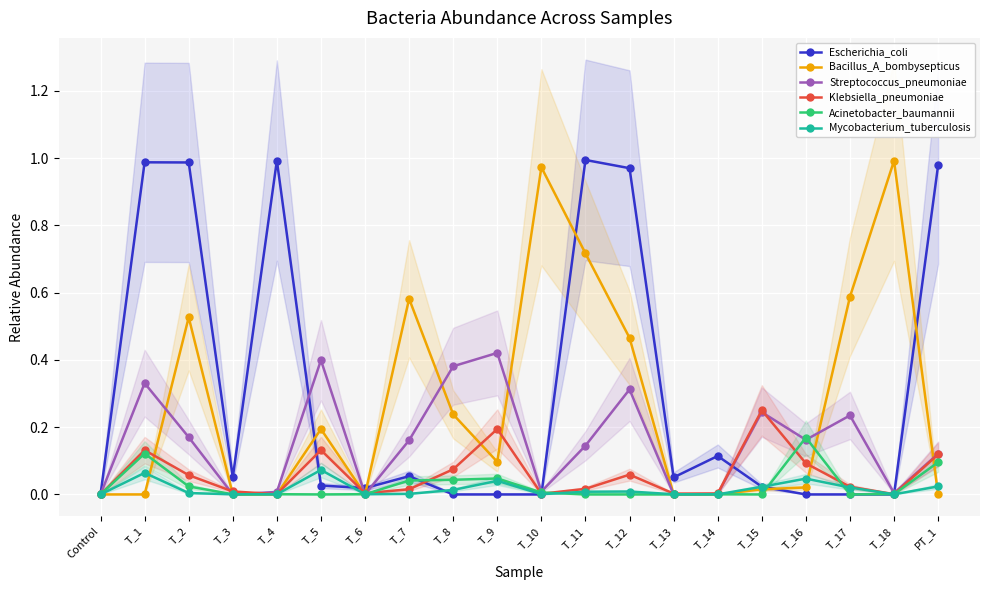

Which category has the lowest value in the Bacillus_A_bombysepticus series?

Control